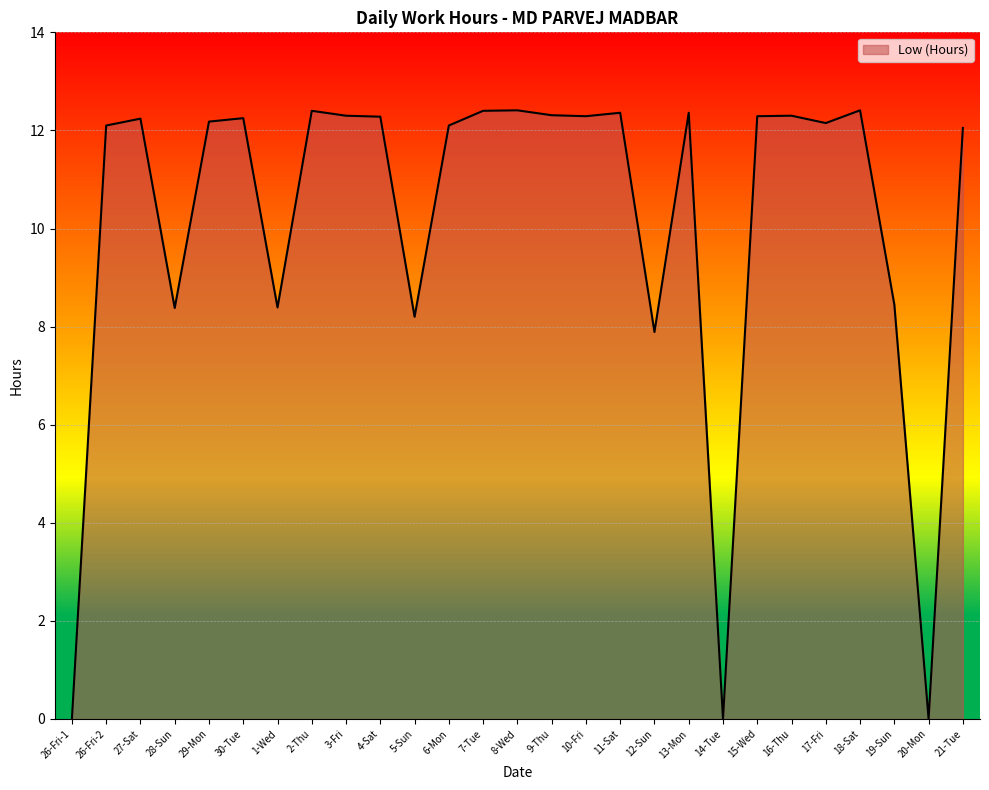

What is the value of the 11th point from the left?

8.2